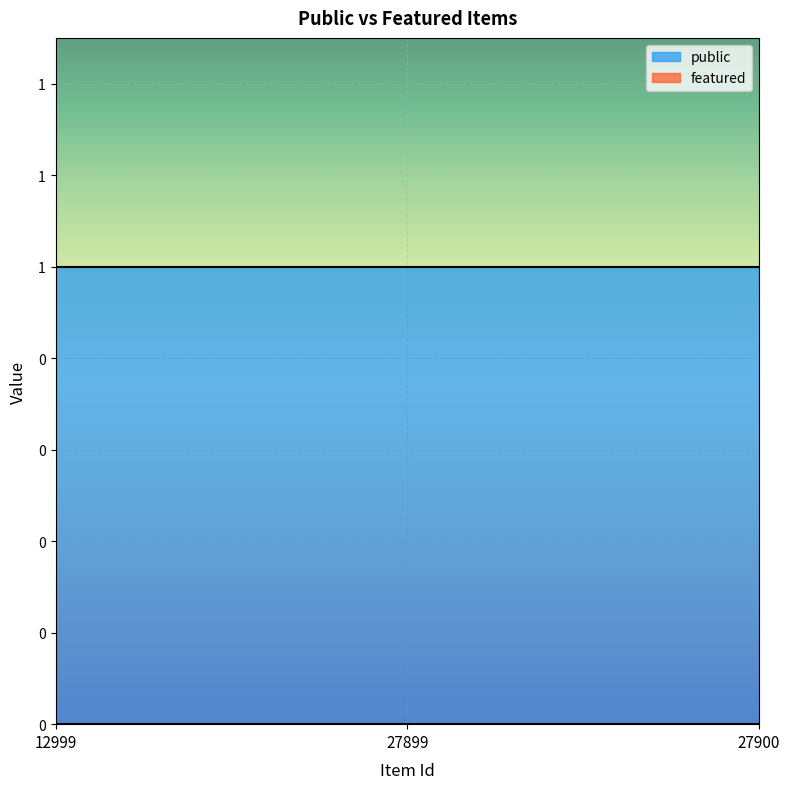

Reading left to right, what are all the values shown in this chart?

public: 12999=1	27899=1	27900=1
featured: 12999=0	27899=0	27900=0